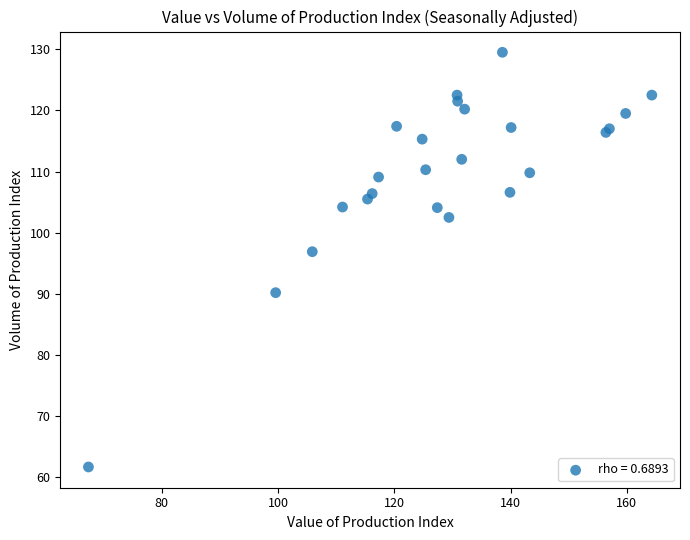

What Y value in the scatter plot is closest to 95?

96.9